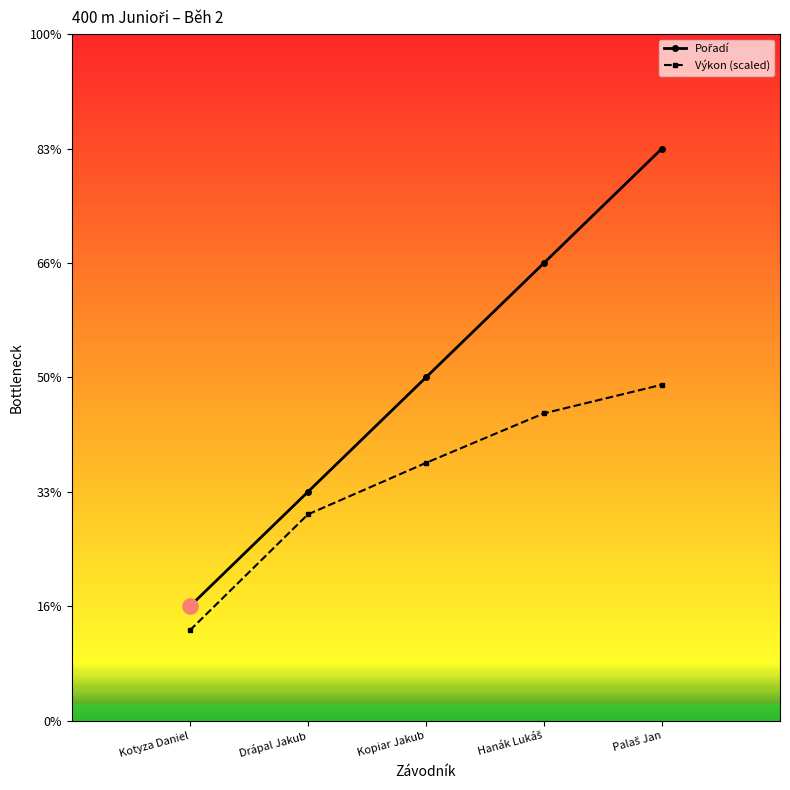

Does the chart have visible grid lines?

No